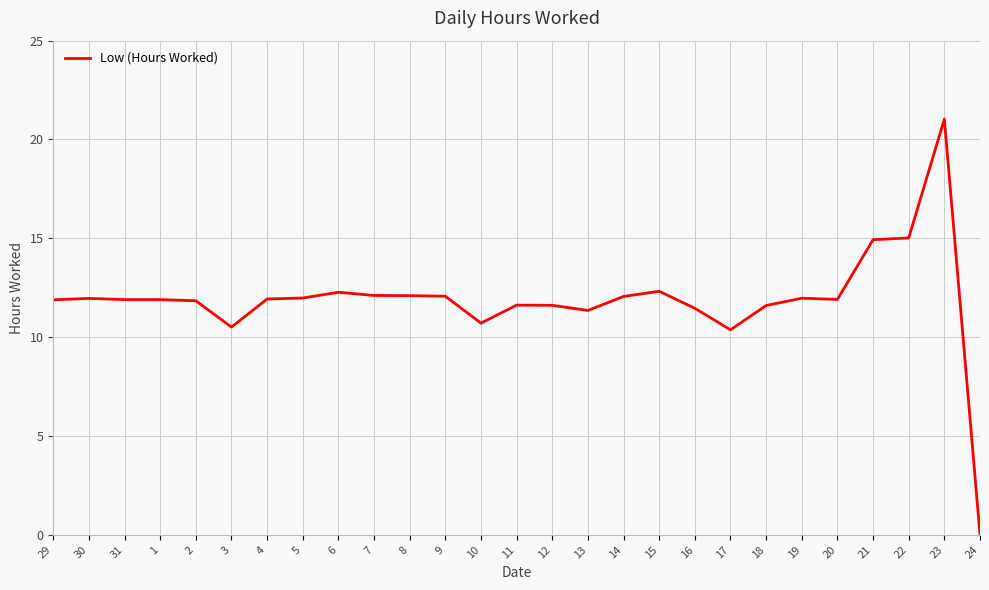

What position from the right is 3?

22